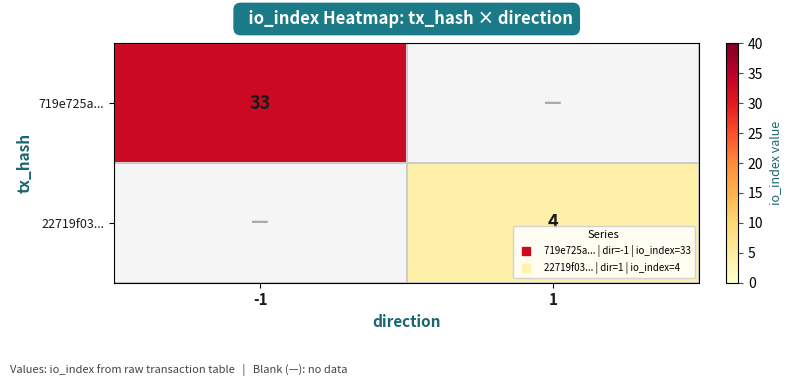

List the series in order of their peak value, highest first.

719e725a..., 22719f03...